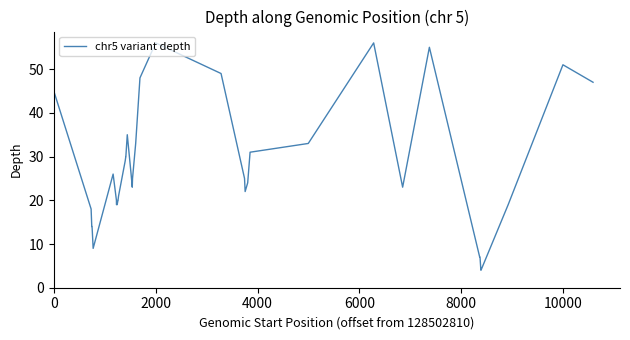

What is the difference between the maximum and minimum values?

52